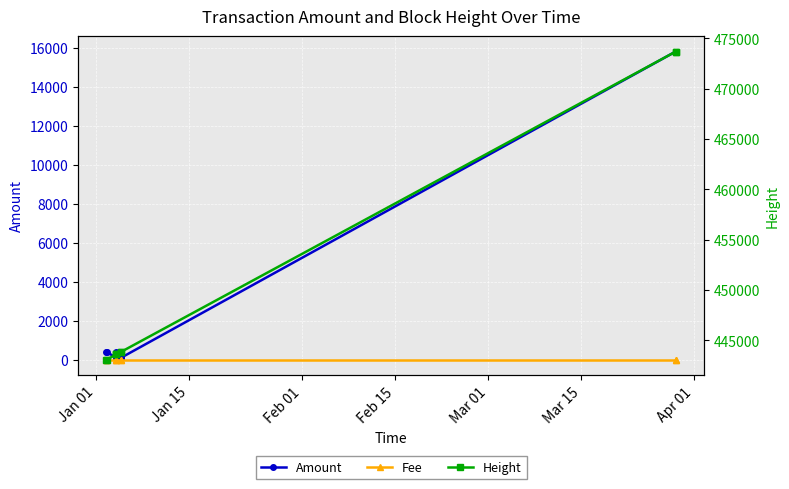

The Fee series shows 1 at Apr 01. True or false?

True